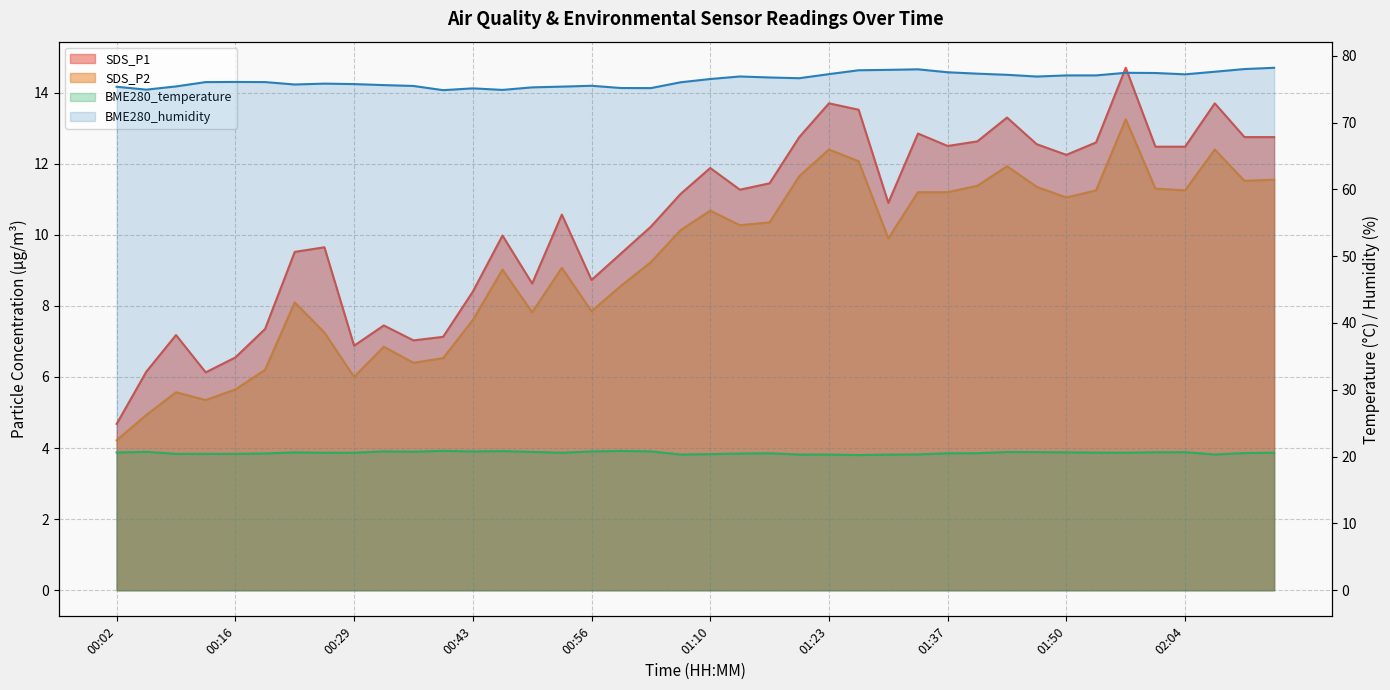

Is the value of BME280_temperature at 01:23 greater than the value of BME280_humidity at 01:27?

No